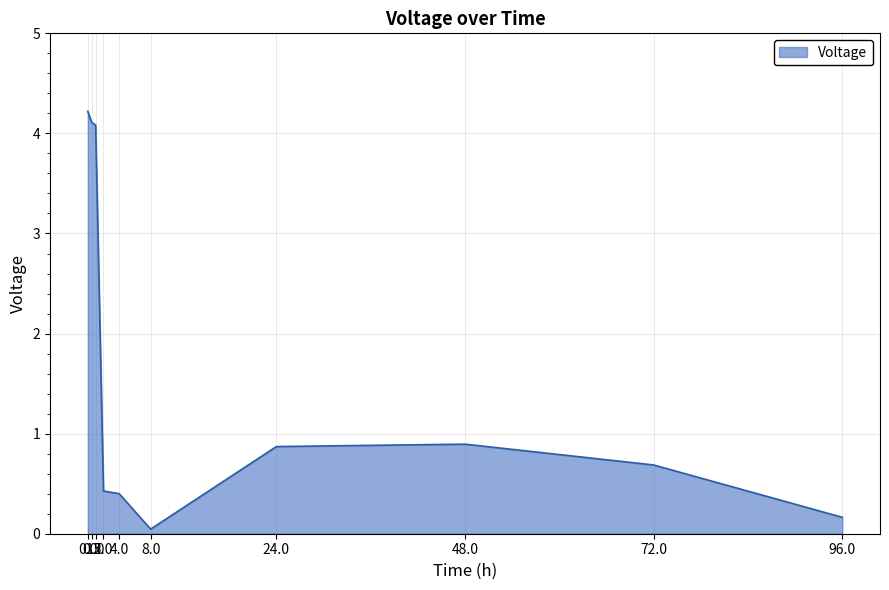

How many series are shown in this chart?

1